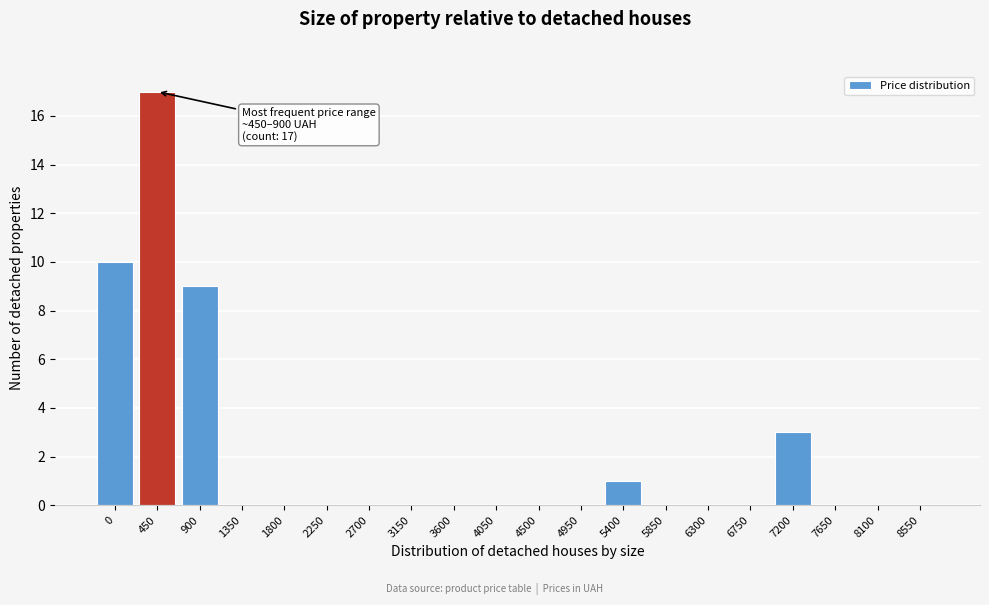

Reading left to right, what are all the values shown in this chart?

0=10	450=17	900=9	1350=0	1800=0	2250=0	2700=0	3150=0	3600=0	4050=0	4500=0	4950=0	5400=1	5850=0	6300=0	6750=0	7200=3	7650=0	8100=0	8550=0